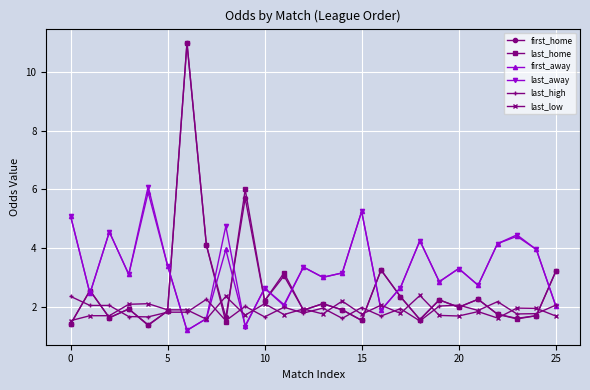

True or false: last_away has more than 0 points higher than both neighbors.

True